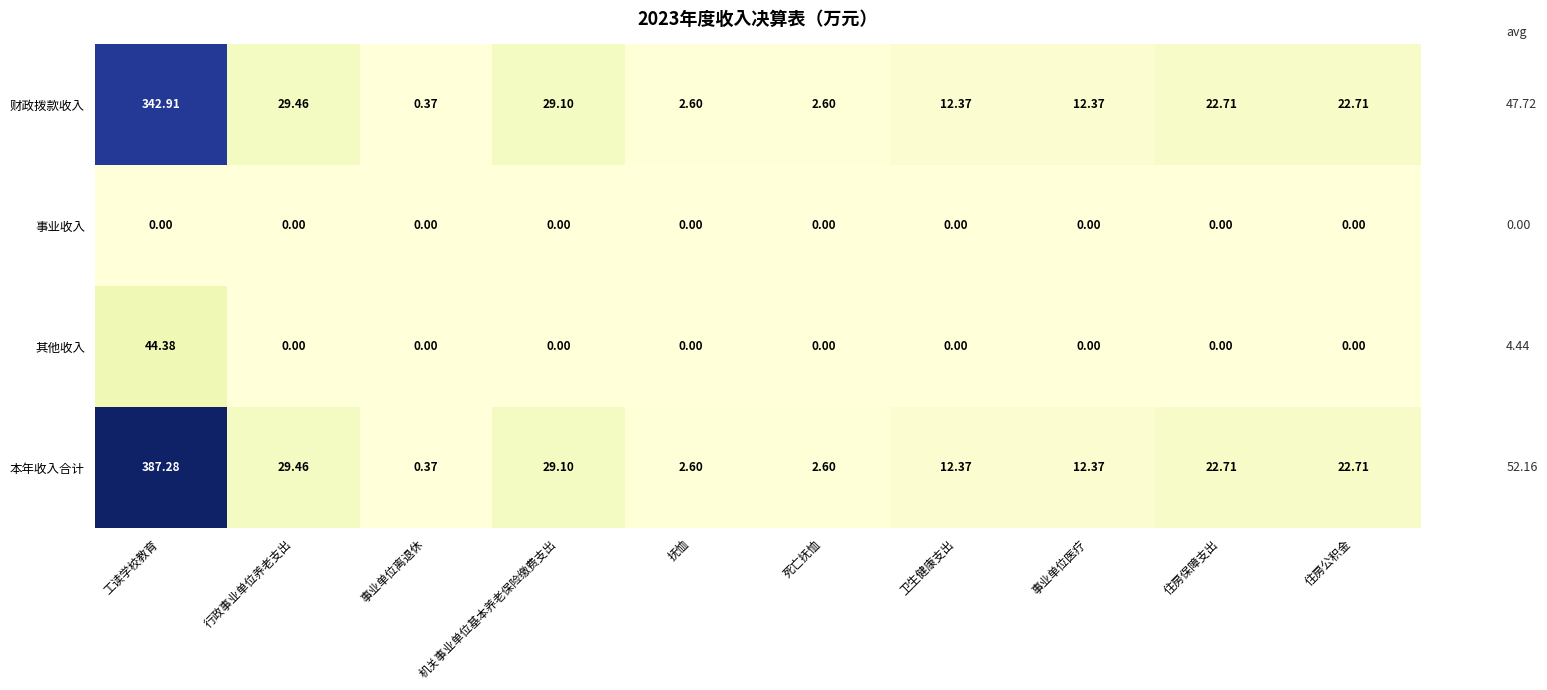

Which series has the largest range (max minus min)?

本年收入合计